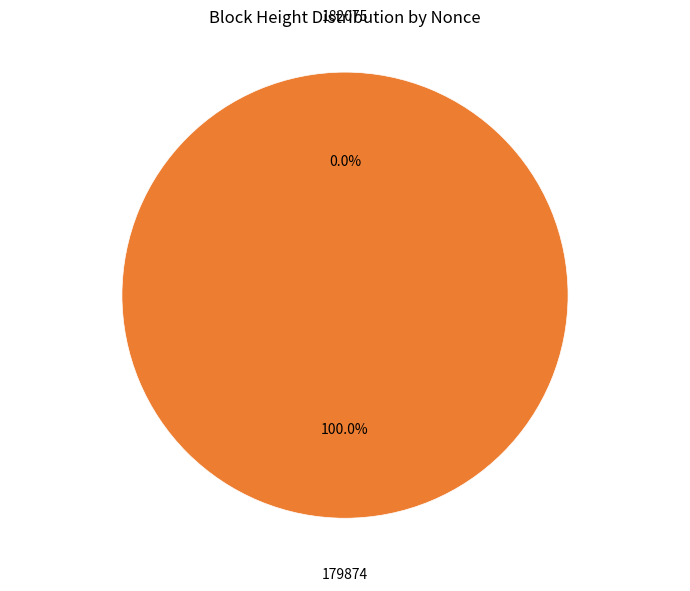

Which category accounts for the majority?

179874